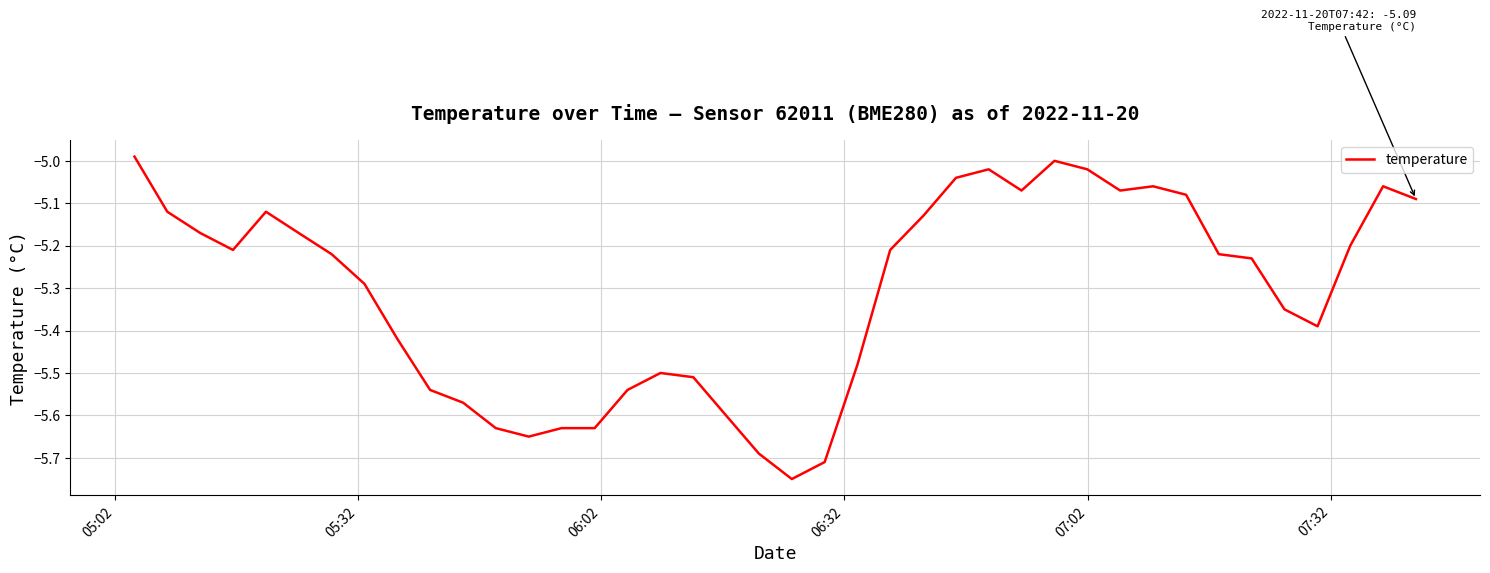

What is the difference between the maximum and minimum values?

0.8